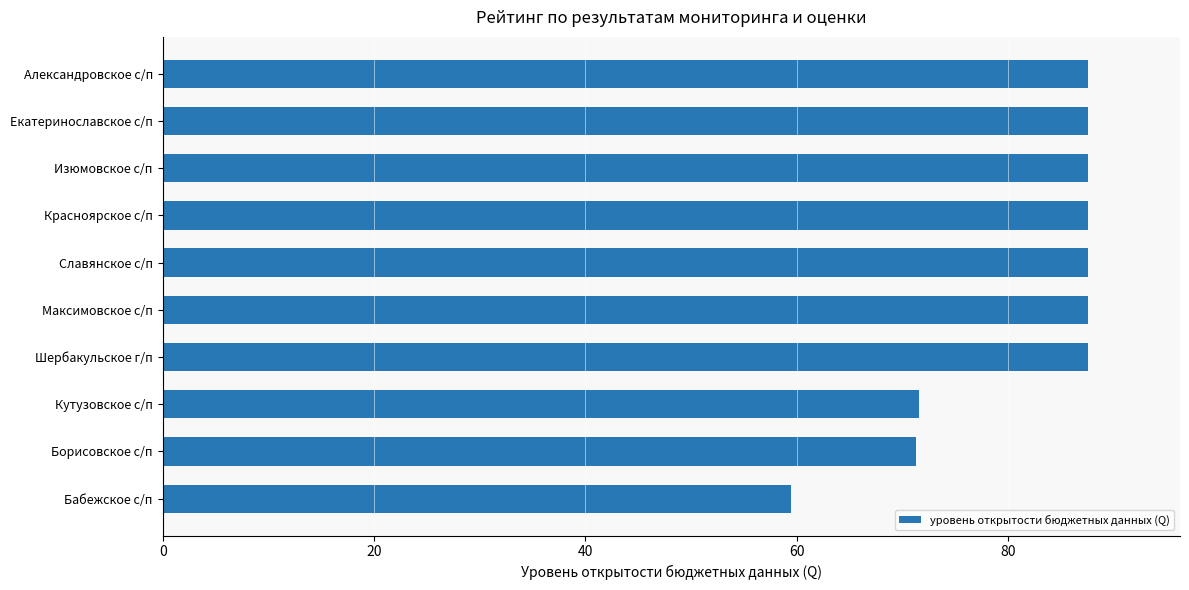

Which category has the lowest value across all series?

Бабежское с/п